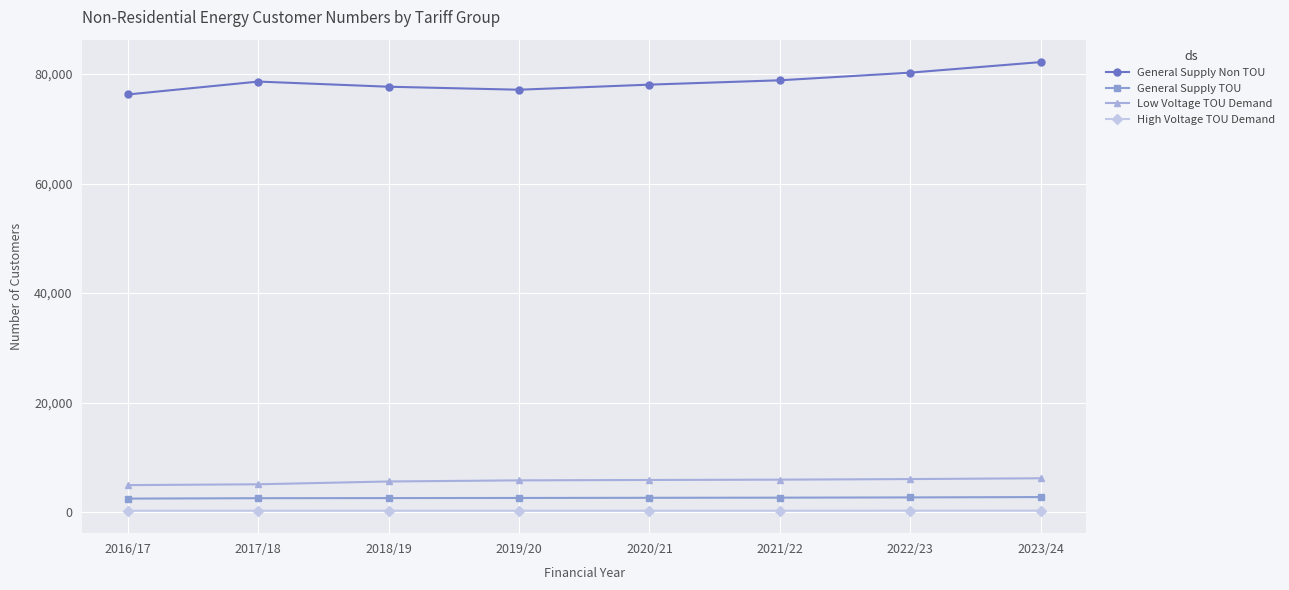

At how many categories does at least one series exceed 15398?

8